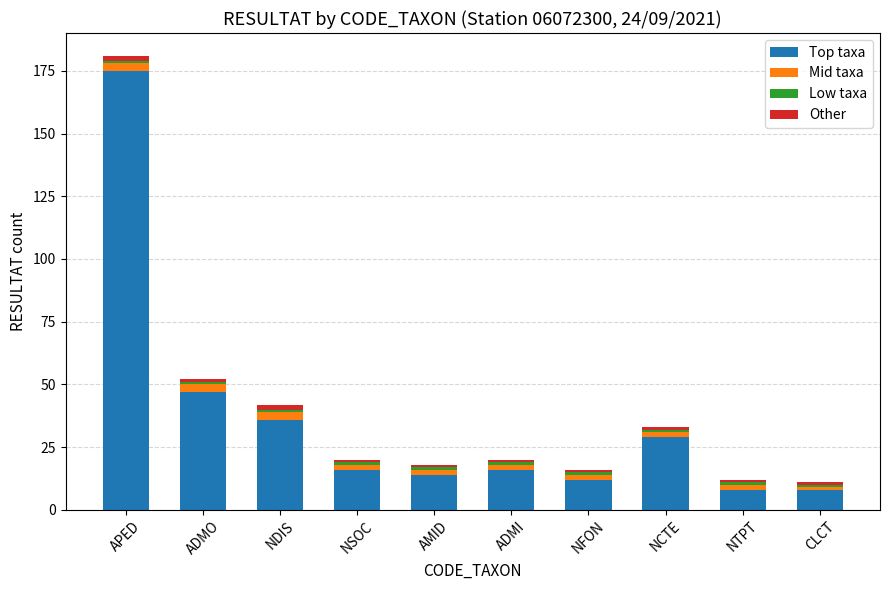

What is the maximum value for Top taxa?

175